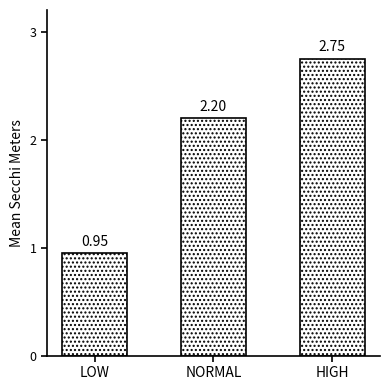

Which label corresponds to the smallest value in the chart?

LOW